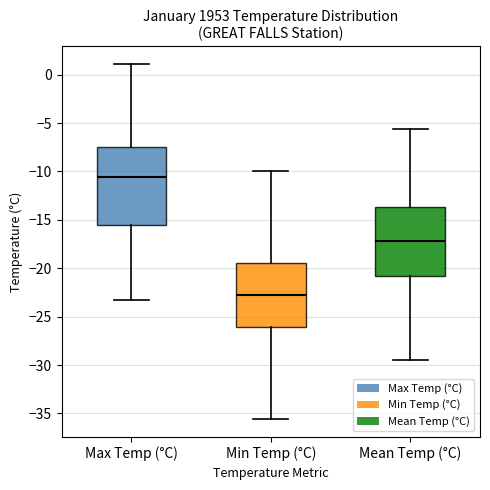

Which box is the tallest, from its lower edge to its upper edge?

Max Temp (°C)